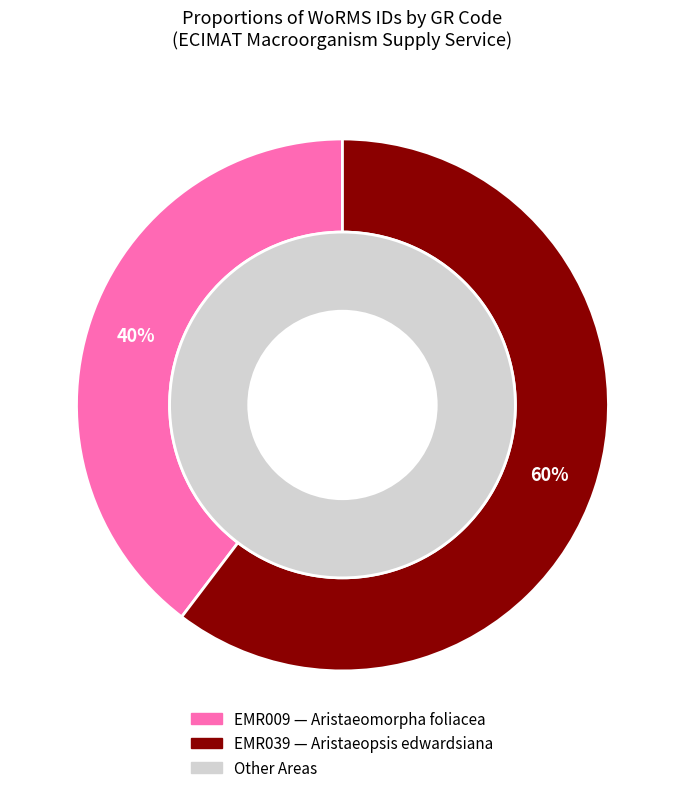

What is the ratio of the value at EMR009 to the value at EMR039?

0.7